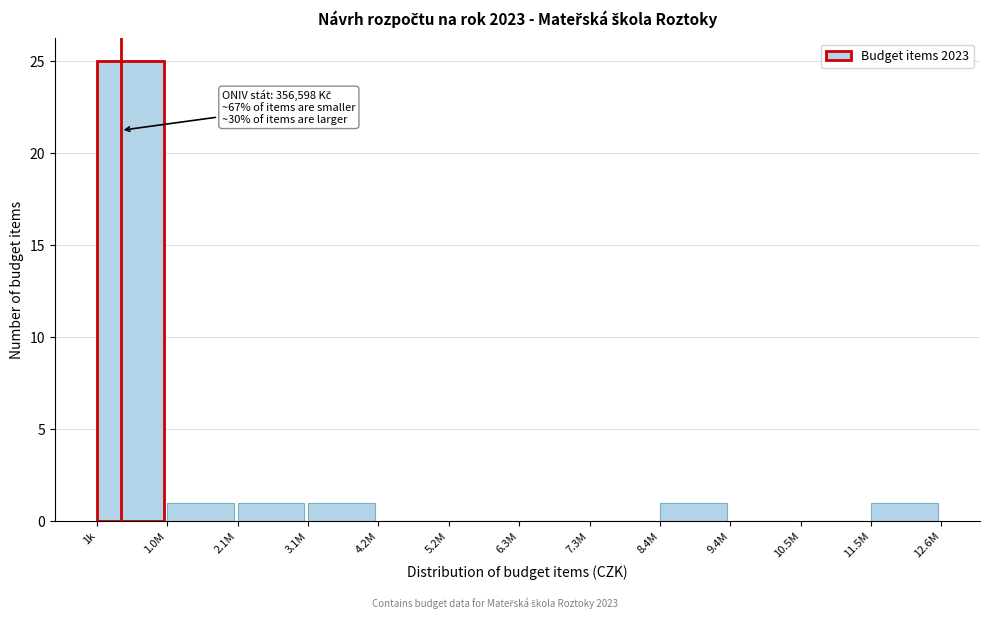

Reading right to left, what are all the values shown in this chart?

11.5M=1	10.5M=0	9.4M=0	8.4M=1	7.3M=0	6.3M=0	5.2M=0	4.2M=0	3.1M=1	2.1M=1	1.0M=1	1k=25